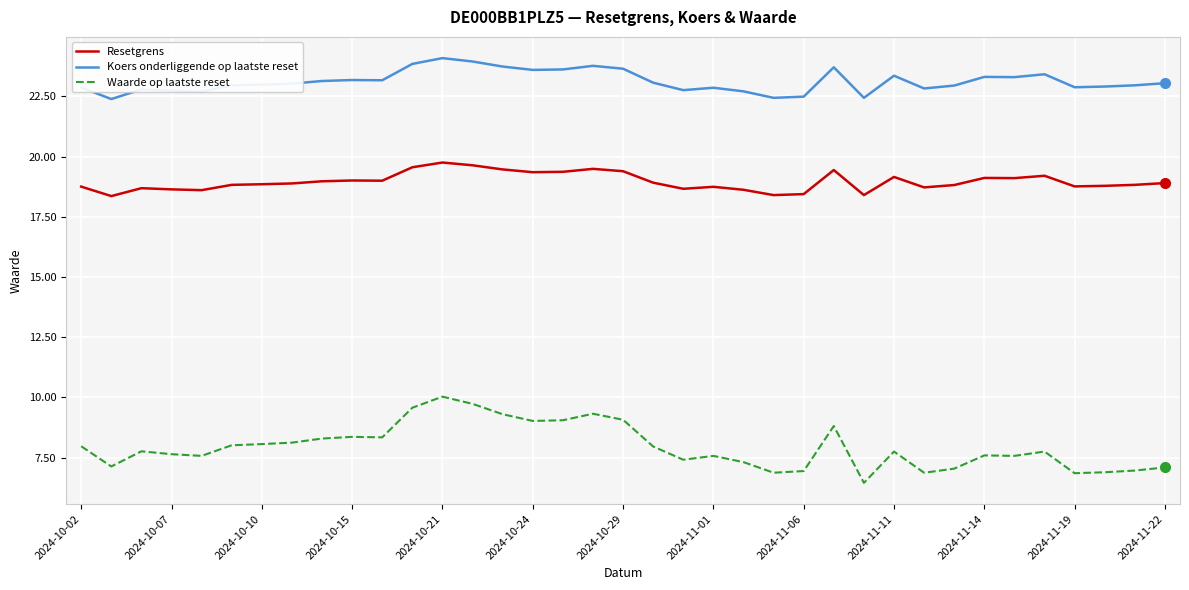

What is the difference between the maximum and minimum values in the Resetgrens series?

1.4